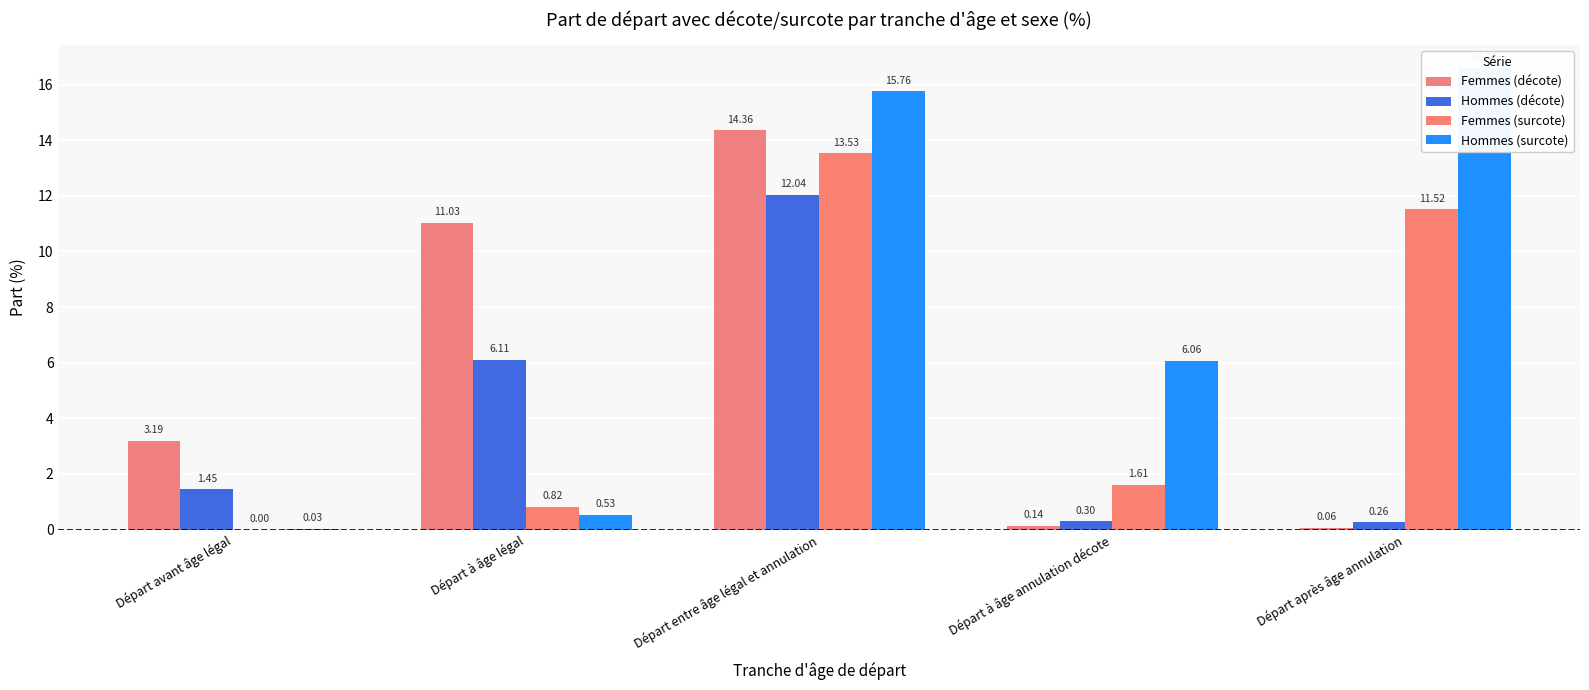

Are the bars grouped side by side (vs. stacked)?

Yes